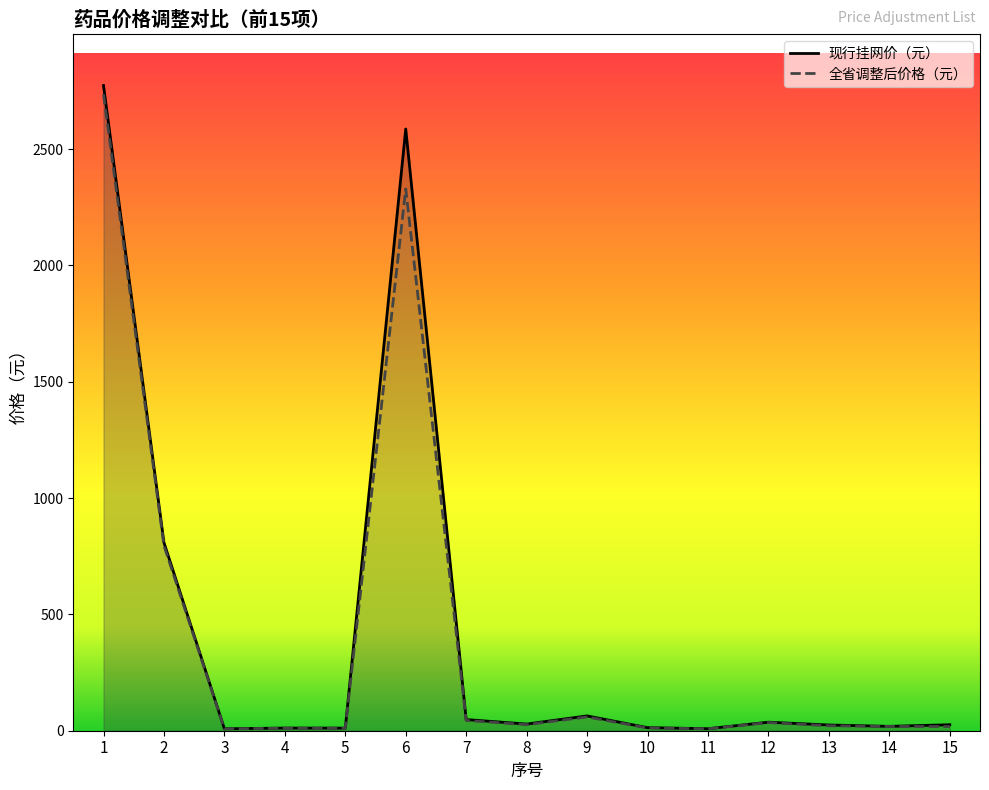

Reading left to right, transcribe all the data shown in this chart.

现行挂网价（元）: 2773.5	809.0	8.3	11.4	11.2	2586.6	48.0	28.7	63.7	13.2	8.6	36.7	24.6	18.7	25.7
全省调整后价格（元）: 2735.6	796.0	8.0	10.9	10.9	2329.0	44.1	26.1	59.3	12.0	8.3	35.2	21.3	18.3	18.1